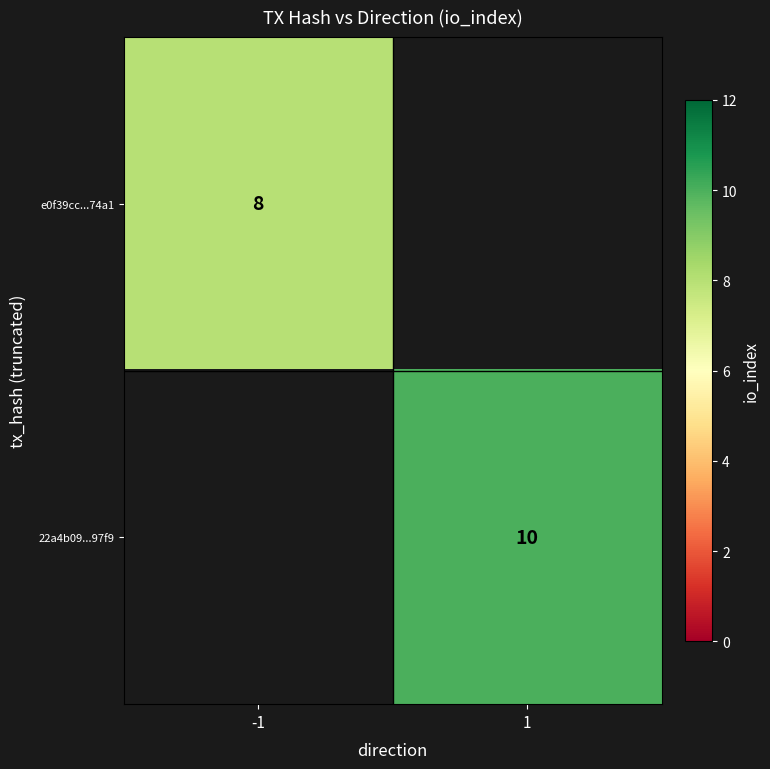

Is it true that e0f39cc...74a1 equals 14 at -1?

False